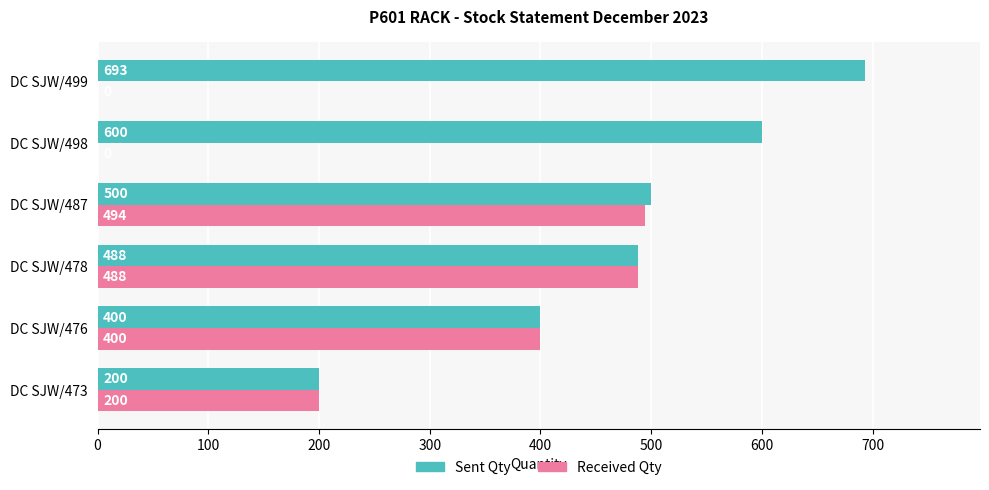

At which category is the sum across all series the highest?

DC SJW/487